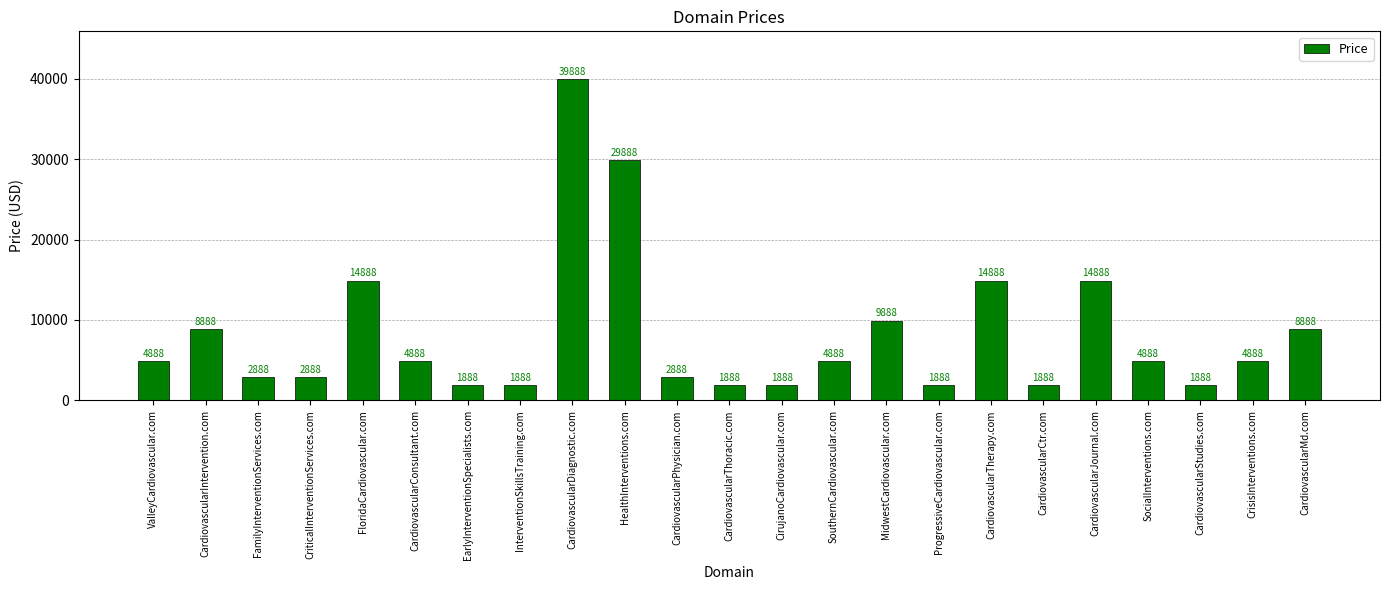

What is the greatest value displayed?

39888